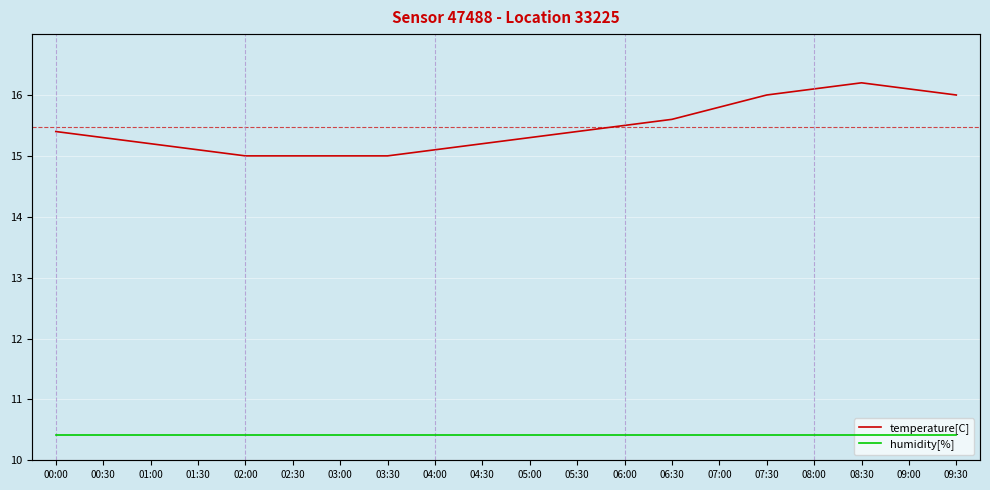

Reading left to right, what are all the values shown in this chart?

temperature[C]: 00:00=15.4	00:30=15.3	01:00=15.2	01:30=15.1	02:00=15.0	02:30=15.0	03:00=15.0	03:30=15.0	04:00=15.1	04:30=15.2	05:00=15.3	05:30=15.4	06:00=15.5	06:30=15.6	07:00=15.8	07:30=16.0	08:00=16.1	08:30=16.2	09:00=16.1	09:30=16.0
humidity[%]: 00:00=0.3	00:30=0.3	01:00=0.3	01:30=0.3	02:00=0.3	02:30=0.3	03:00=0.3	03:30=0.3	04:00=0.3	04:30=0.3	05:00=0.3	05:30=0.3	06:00=0.3	06:30=0.3	07:00=0.3	07:30=0.3	08:00=0.3	08:30=0.3	09:00=0.3	09:30=0.3